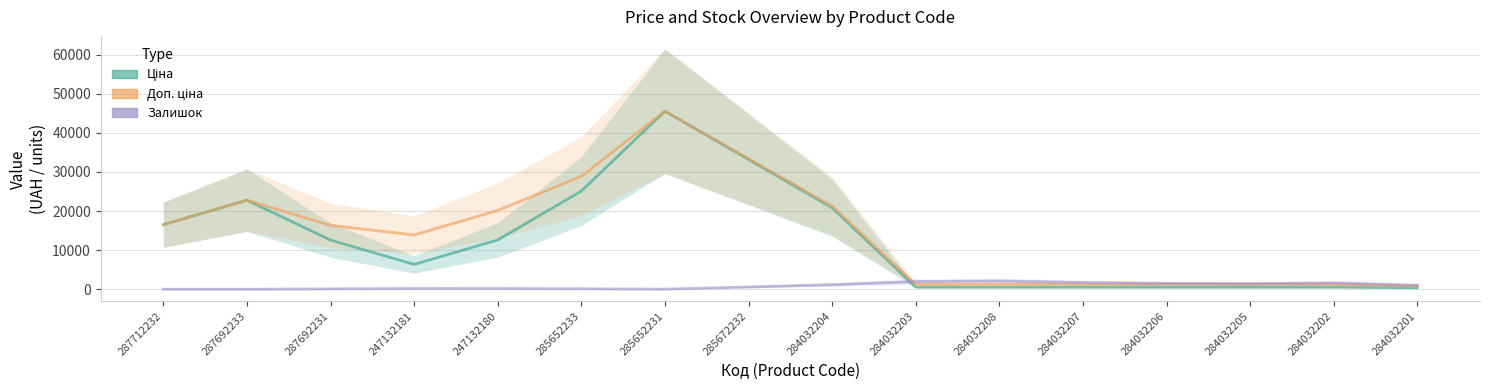

Does the chart have visible grid lines?

Yes